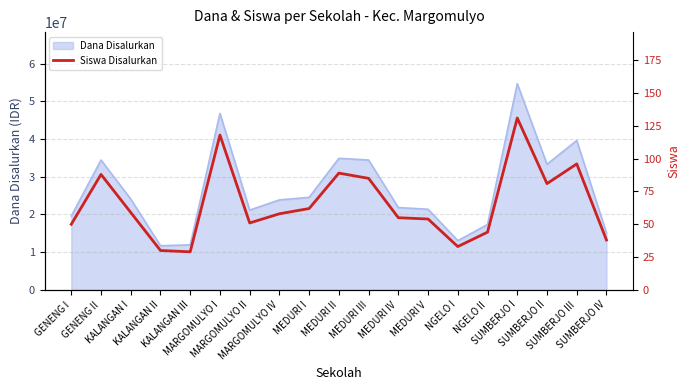

What is the lowest value of the Dana Disalurkan series?

11700000